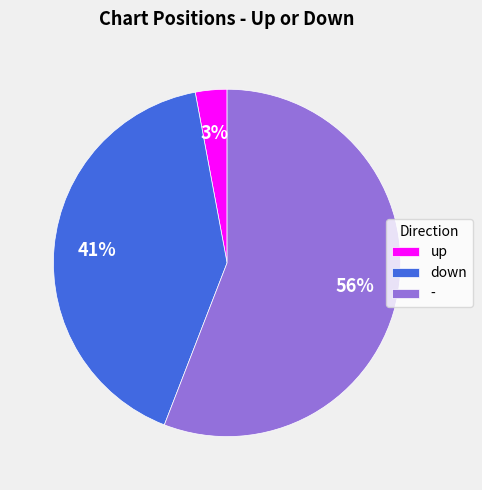

Is the sum of - and up greater than half?

Yes